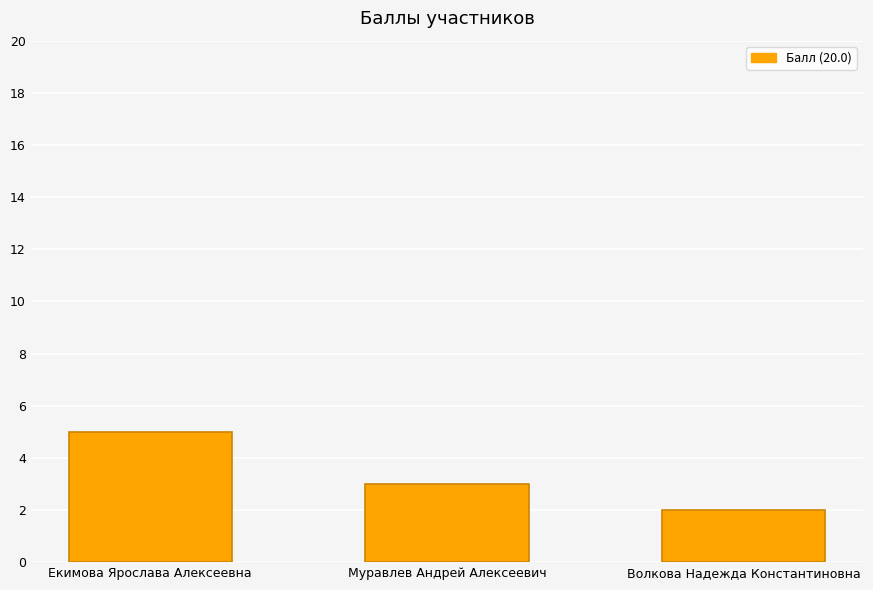

Reading left to right, transcribe all the data shown in this chart.

5	3	2